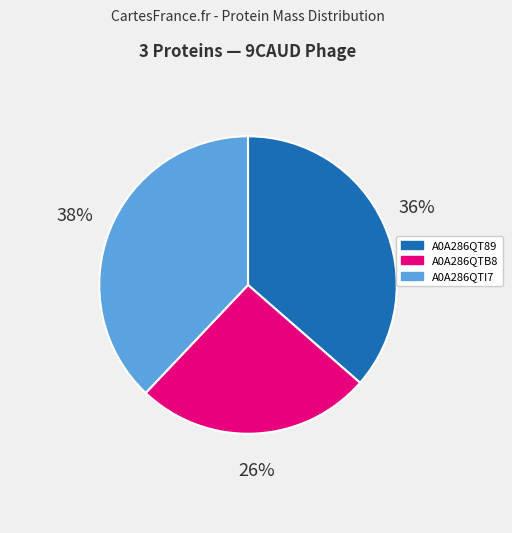

Approximately how many times larger is the value at A0A286QTI7 compared to A0A286QTB8?

1.5